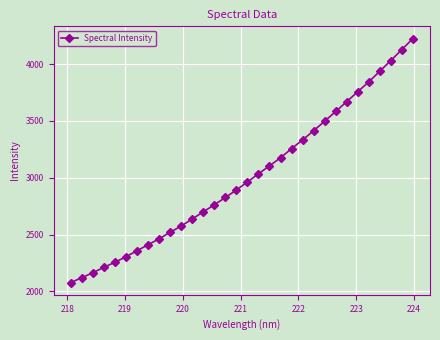

What is the greatest value displayed?

4225.3